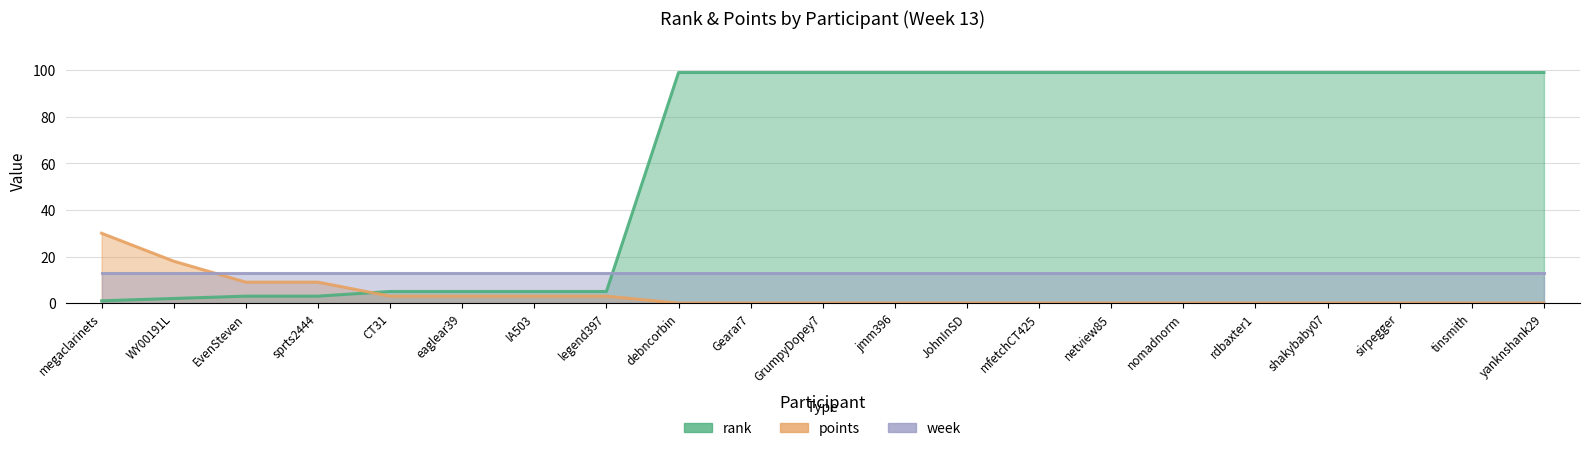

What is the spread (max minus min) of values at mfetchCT425?

99